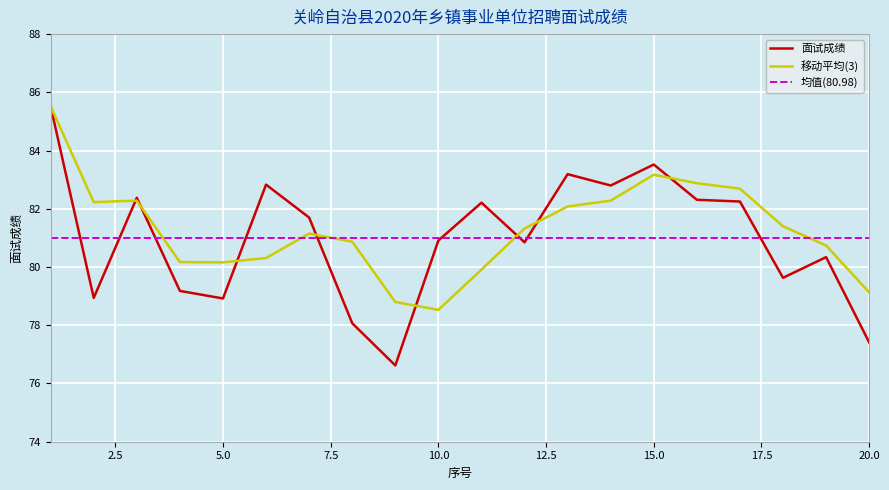

Which series has the largest range (max minus min)?

面试成绩